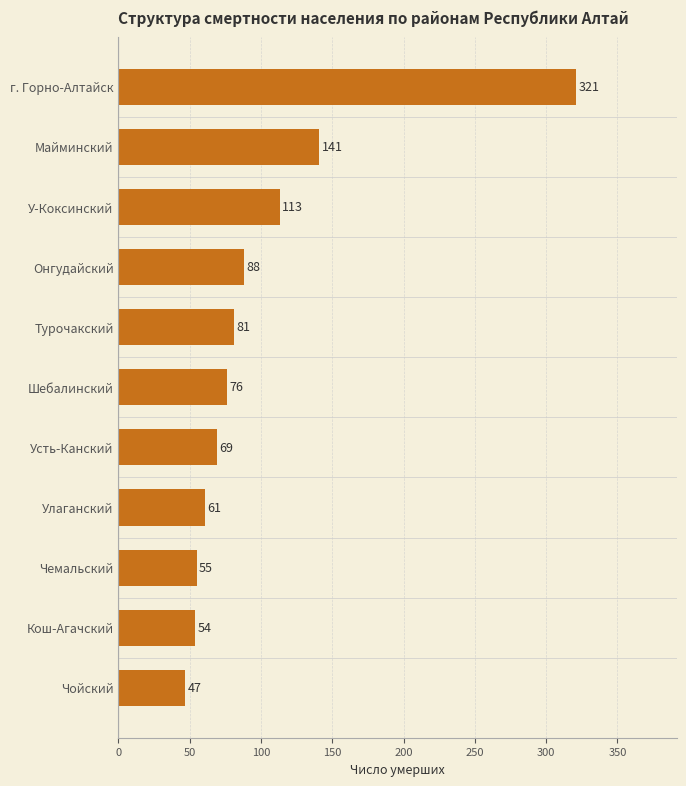

Rank the categories by value from lowest to highest.

Чойский, Кош-Агачский, Чемальский, Улаганский, Усть-Канский, Шебалинский, Турочакский, Онгудайский, У-Коксинский, Майминский, г. Горно-Алтайск